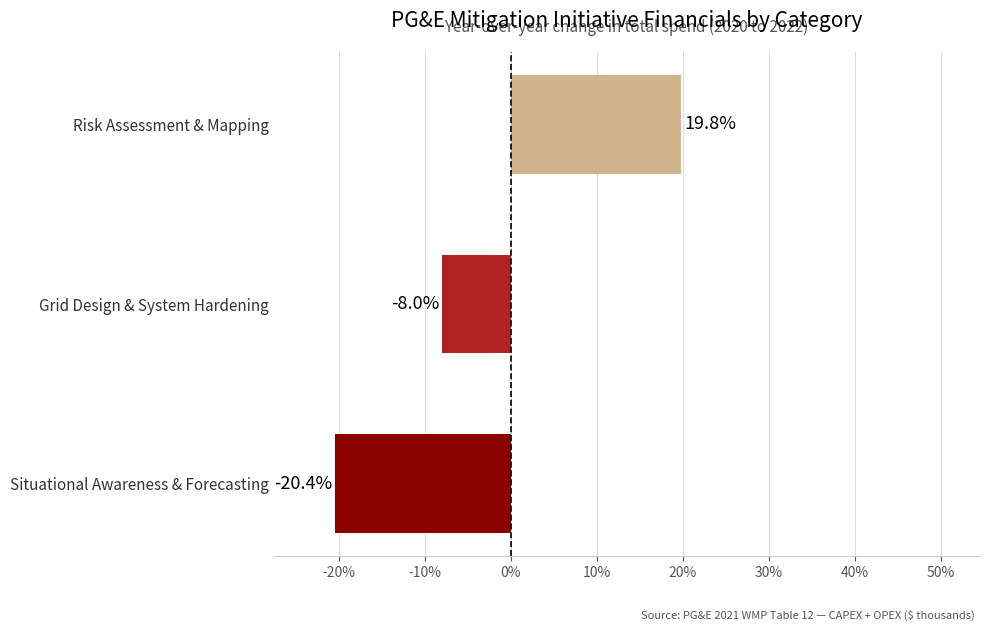

The value at Risk Assessment & Mapping is 19.8. True or false?

True